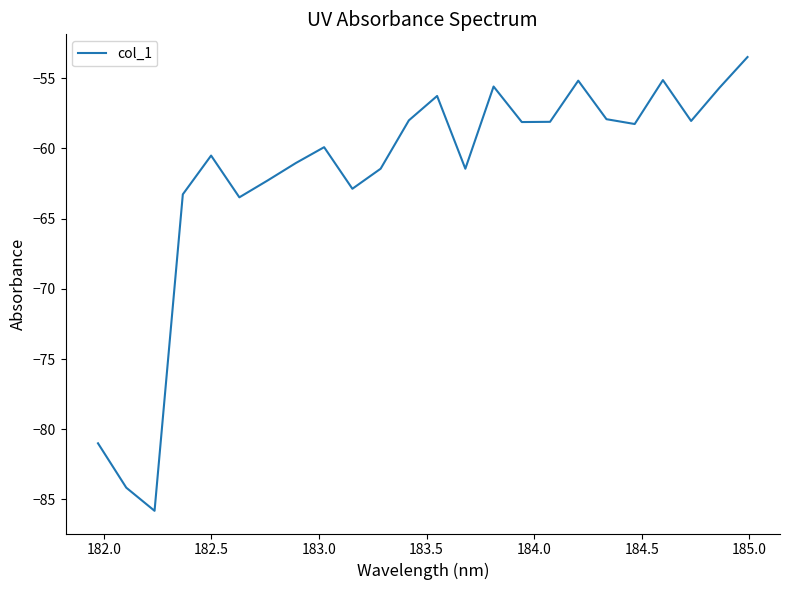

What is the greatest value displayed?

-53.5